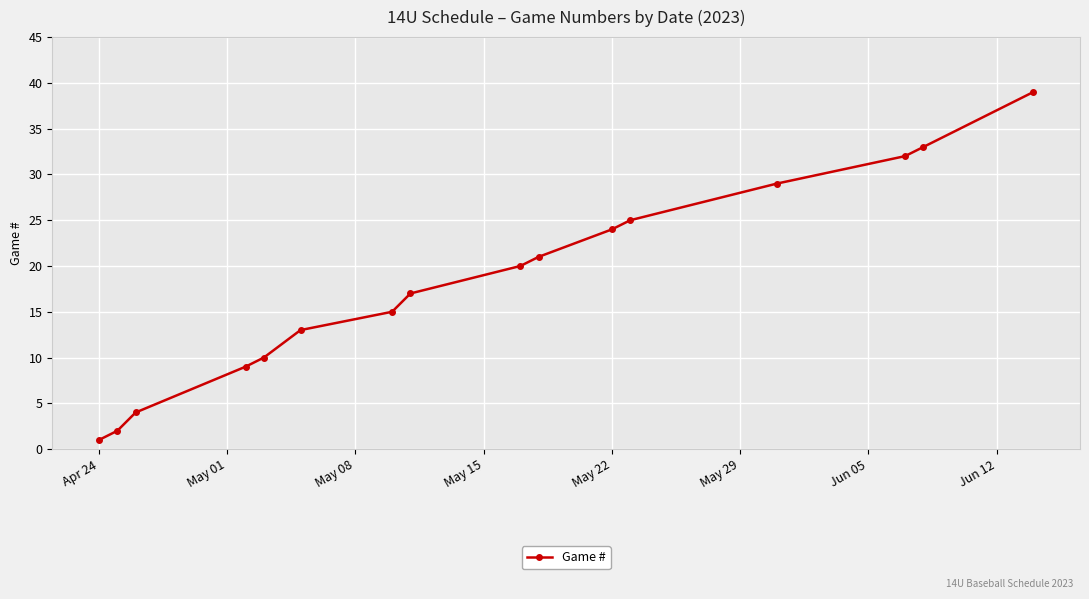

What is the sum of all values?

294